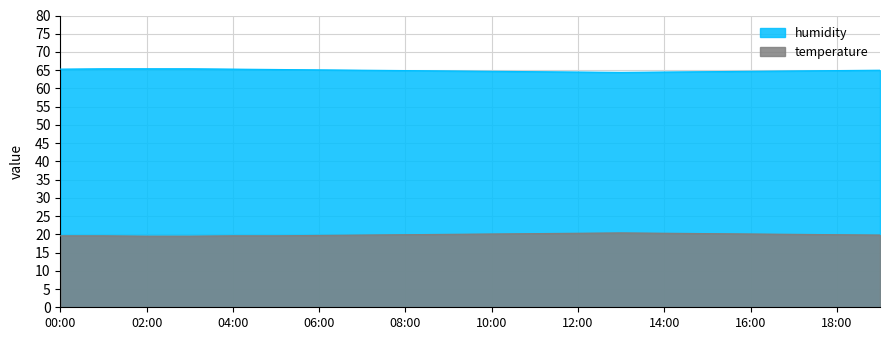

What is the total value across all series at 10:00?

84.8